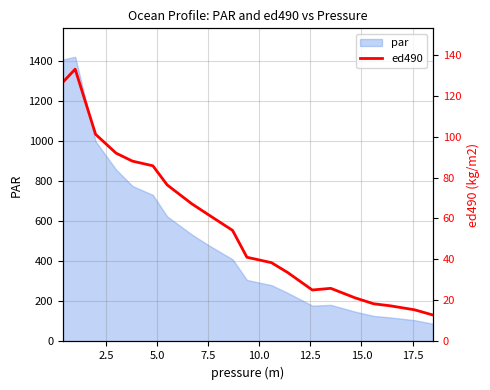

The value at 10 is 73.7. True or false?

False